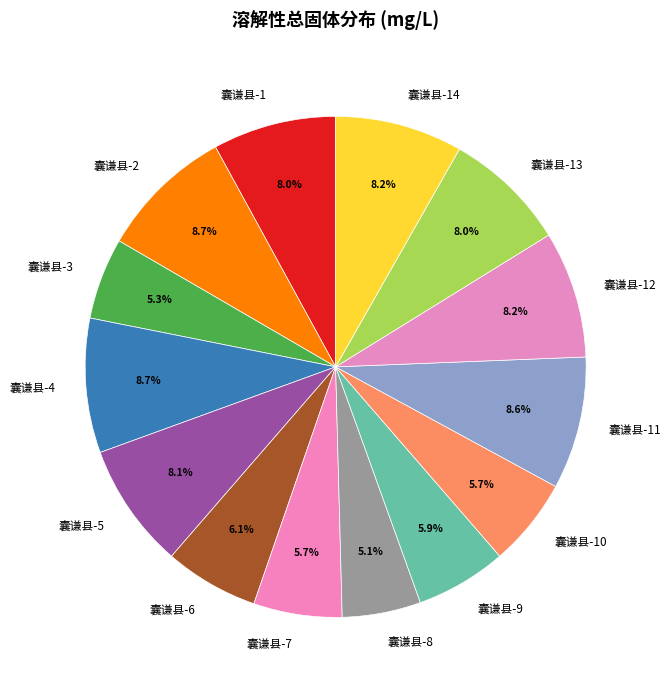

How much of the chart is everything except 囊谦县-7?

94.3%